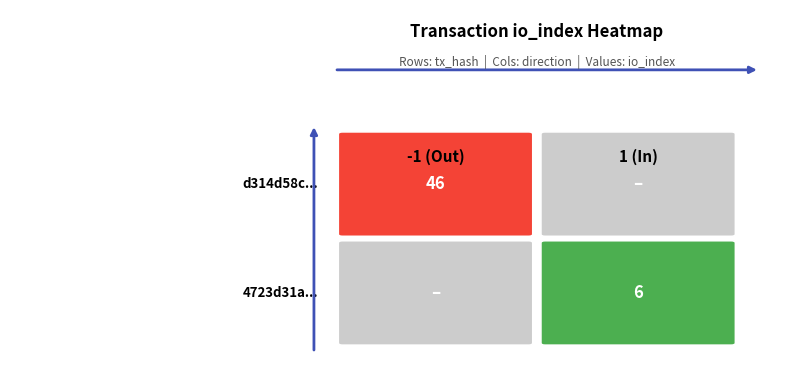

At how many categories does at least one series exceed 14?

1